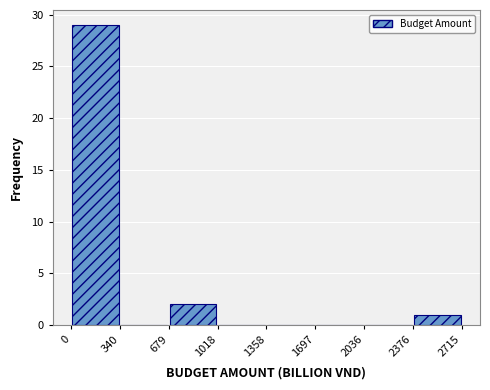

Reading left to right, list every bar in this chart as the range it spans on the x-axis followed by its height. The values are not printed on the chart, so give them approximately, as read against the axis.

0 to 340: 29
340 to 679: 0
679 to 1018: 2
1018 to 1358: 0
1358 to 1697: 0
1697 to 2036: 0
2036 to 2376: 0
2376 to 2715: 1